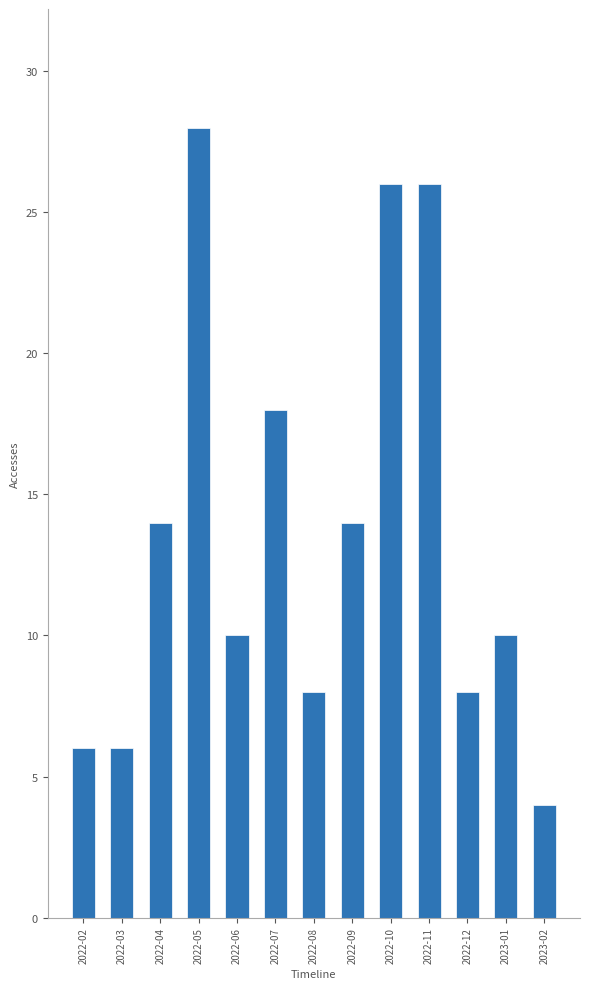

What is the label of the 6th bar from the left?

2022-07